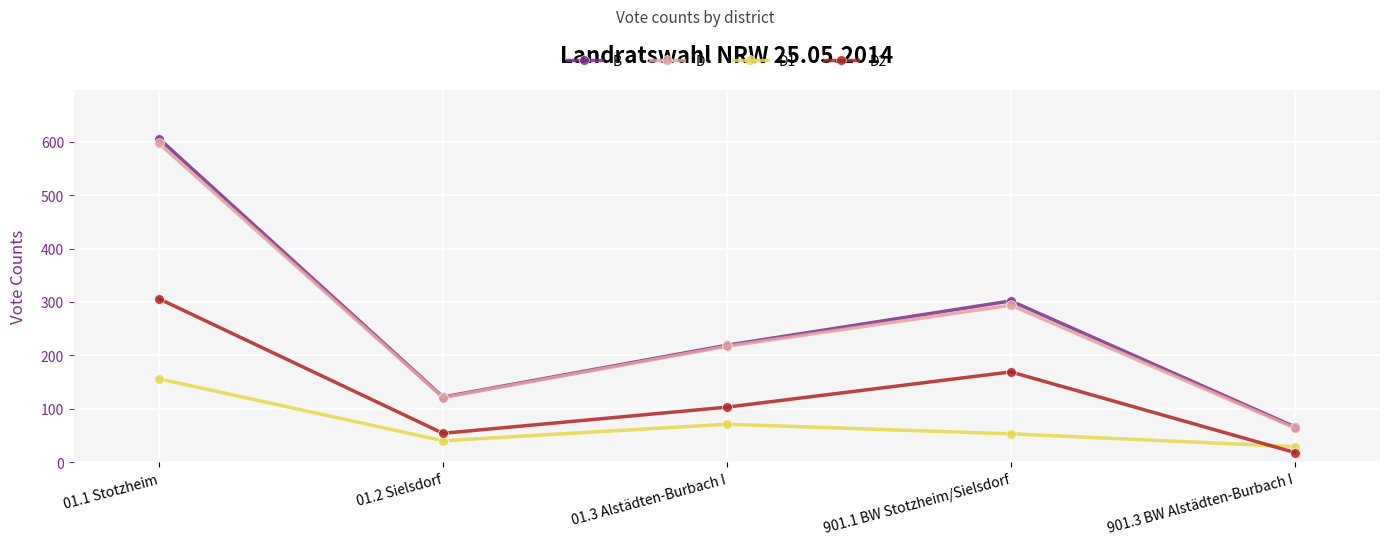

At how many categories does at least one series exceed 211?

3